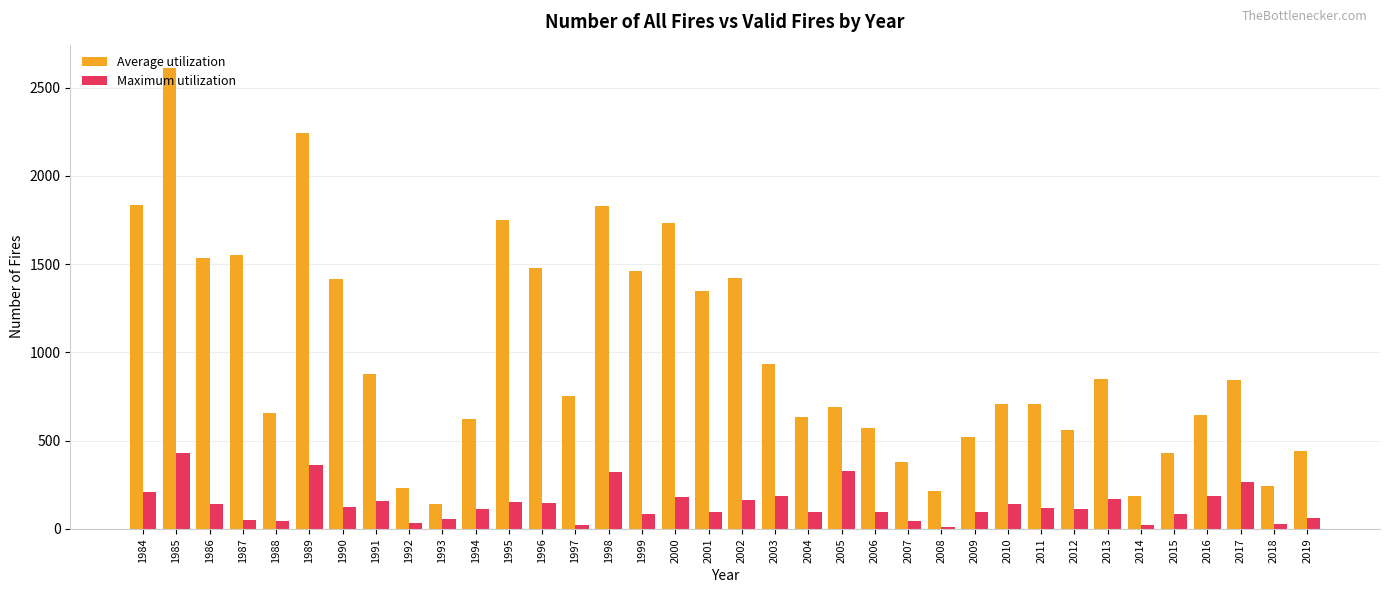

Which category has the highest value in the Maximum utilization series?

1985